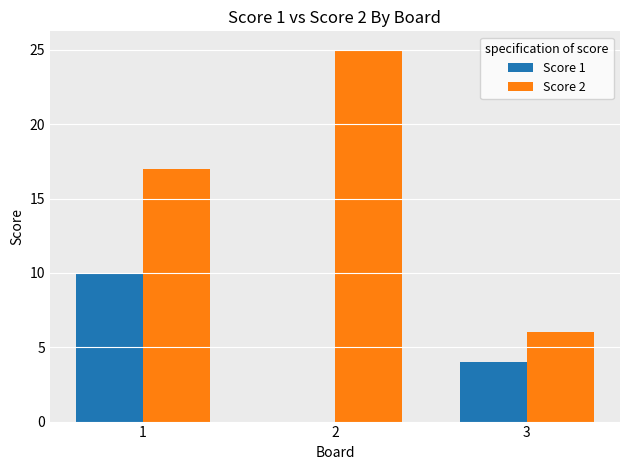

What are all the series names shown in the legend?

Score 1, Score 2